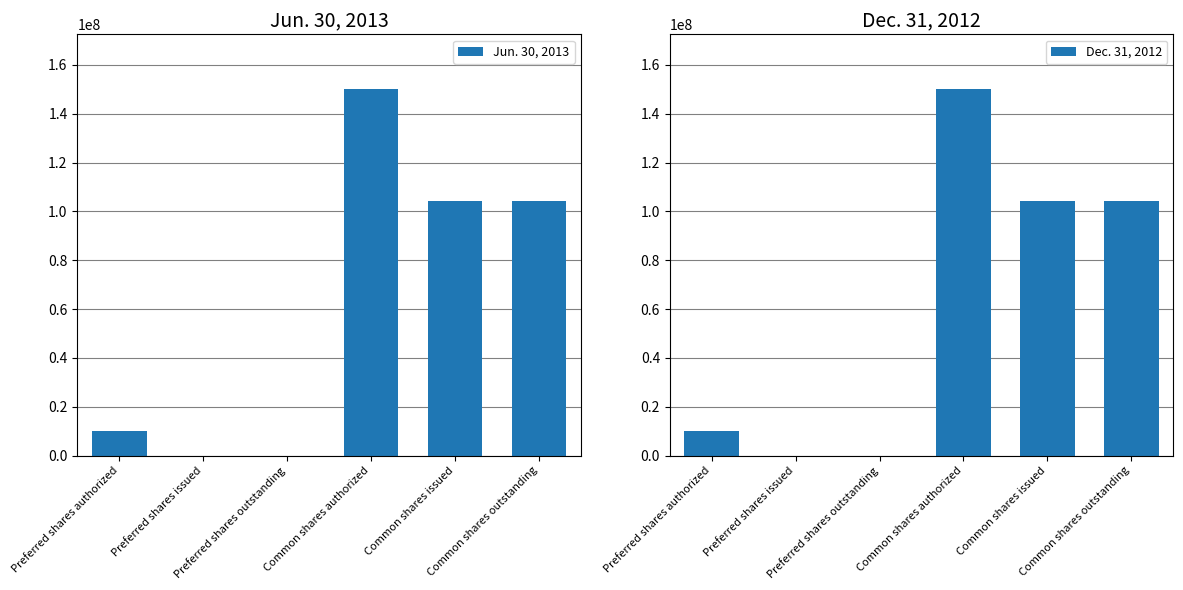

How many data points does each series have?

6